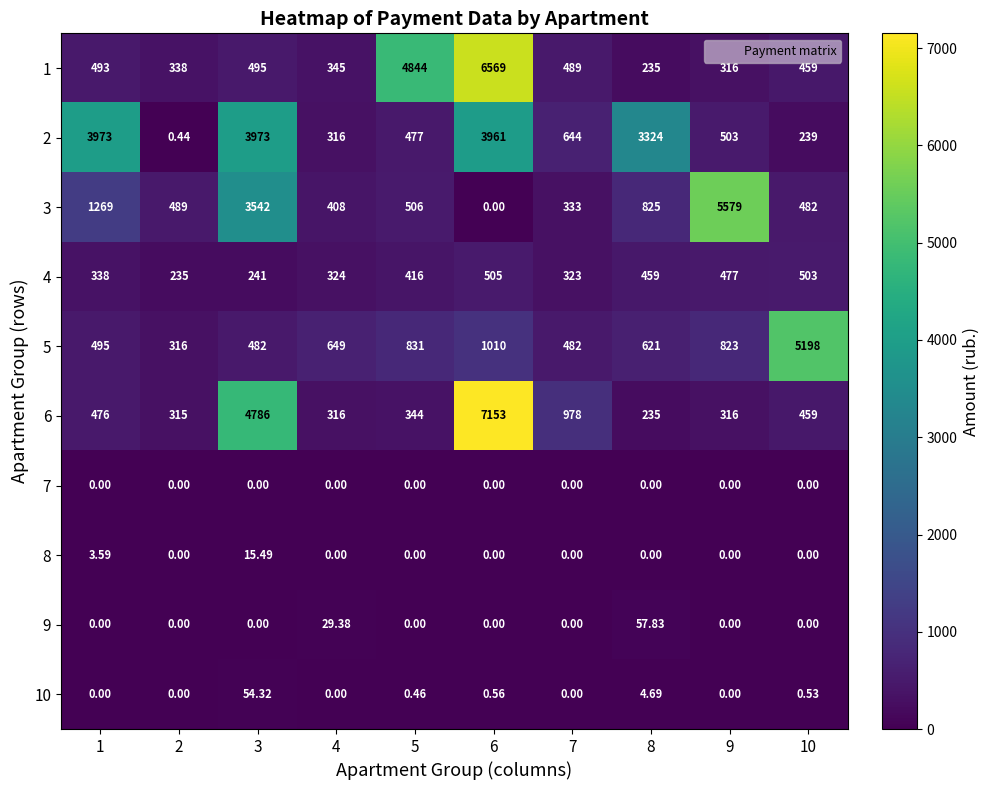

At how many categories does at least one series exceed 2653?

7